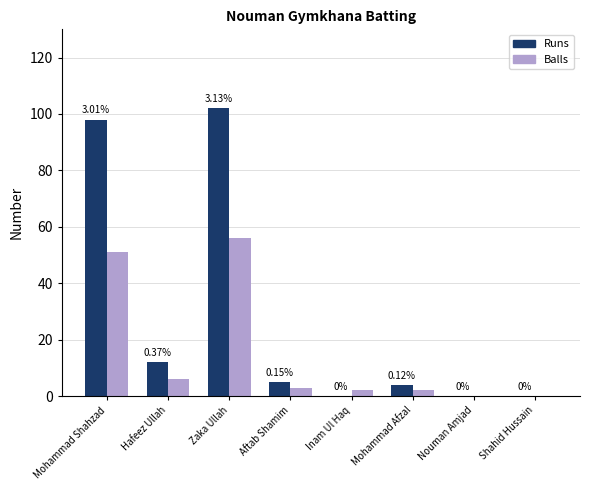

How many values in Balls are above zero?

6